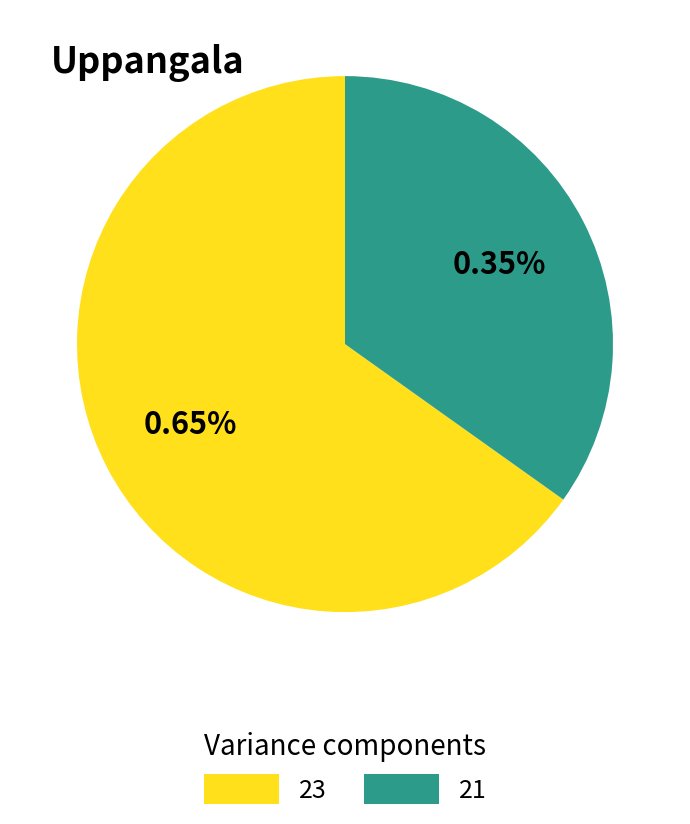

What percentage do 23 and 21 together represent?

100.0%